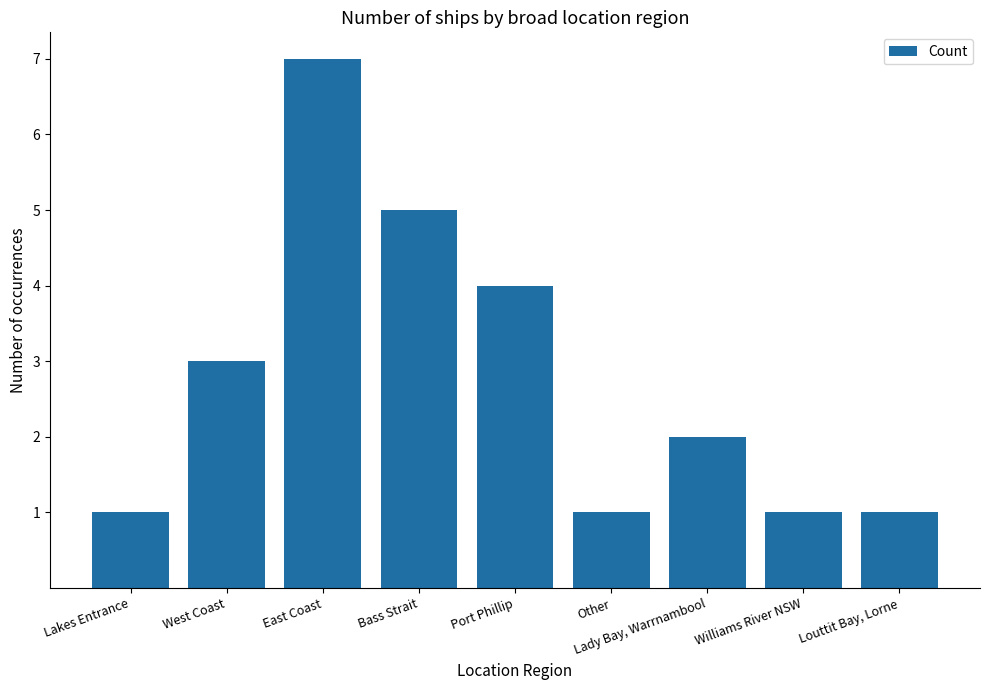

What is the difference between the maximum and second lowest values?

6